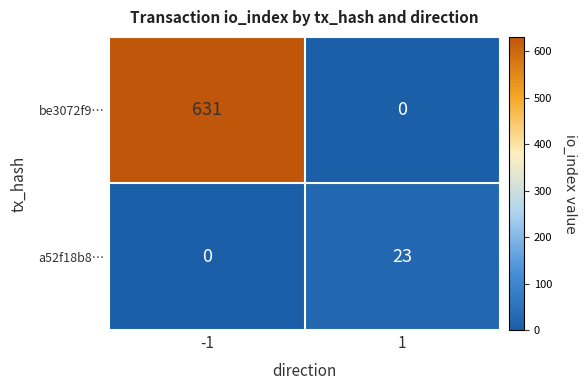

What is the difference between the maximum and minimum values in the be3072f9… series?

631